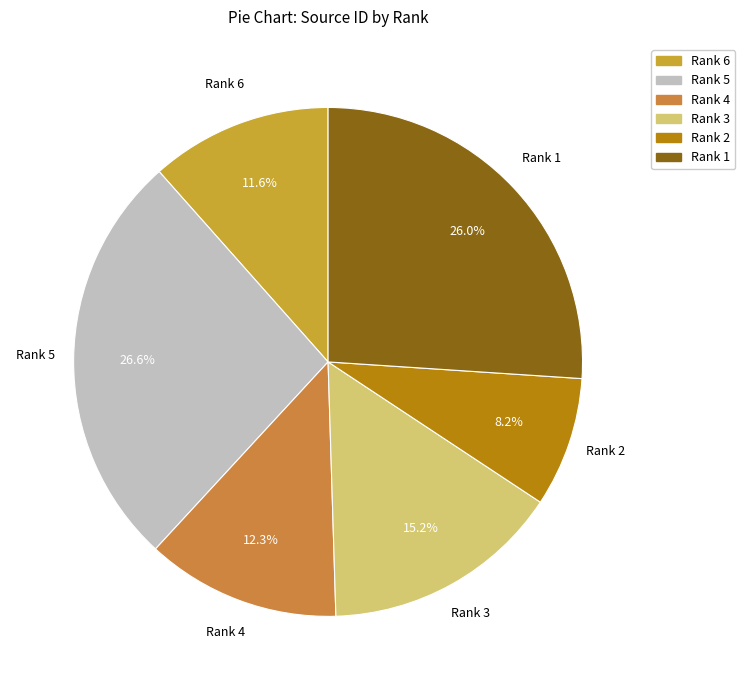

Rank the categories by value from highest to lowest.

Rank 5, Rank 1, Rank 3, Rank 4, Rank 6, Rank 2